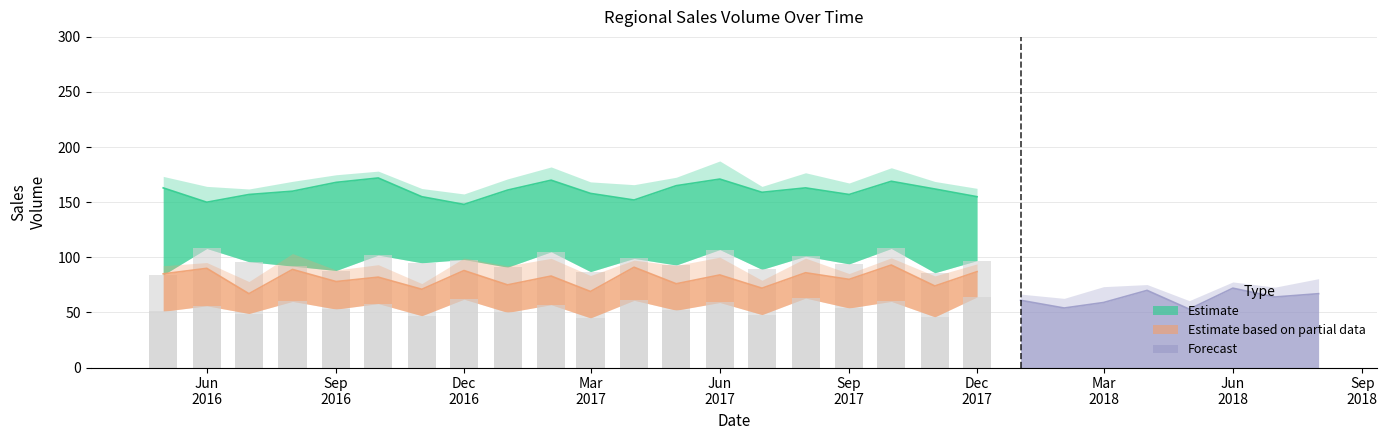

What is the value of the Yorkshire and The Humber bar at the 14th from the left?

107